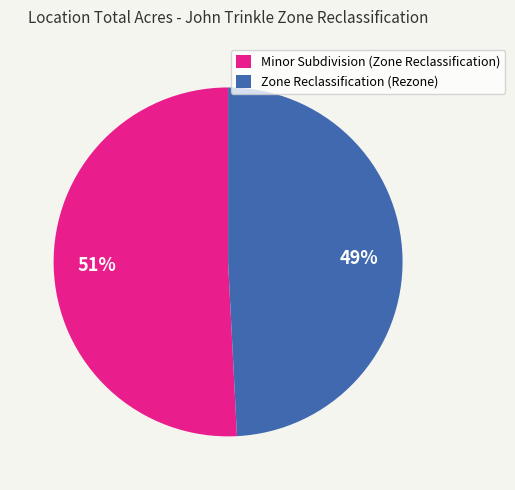

Approximately how many times larger is the value at Zone Reclassification (Rezone) compared to Minor Subdivision (Zone Reclassification)?

1.0